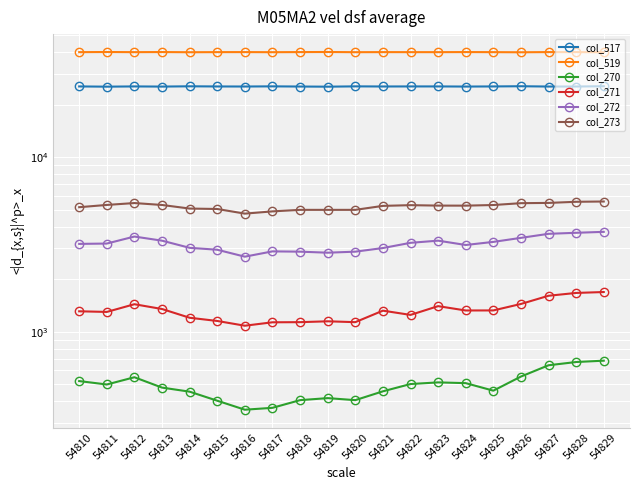

What is the greatest value displayed?

40140